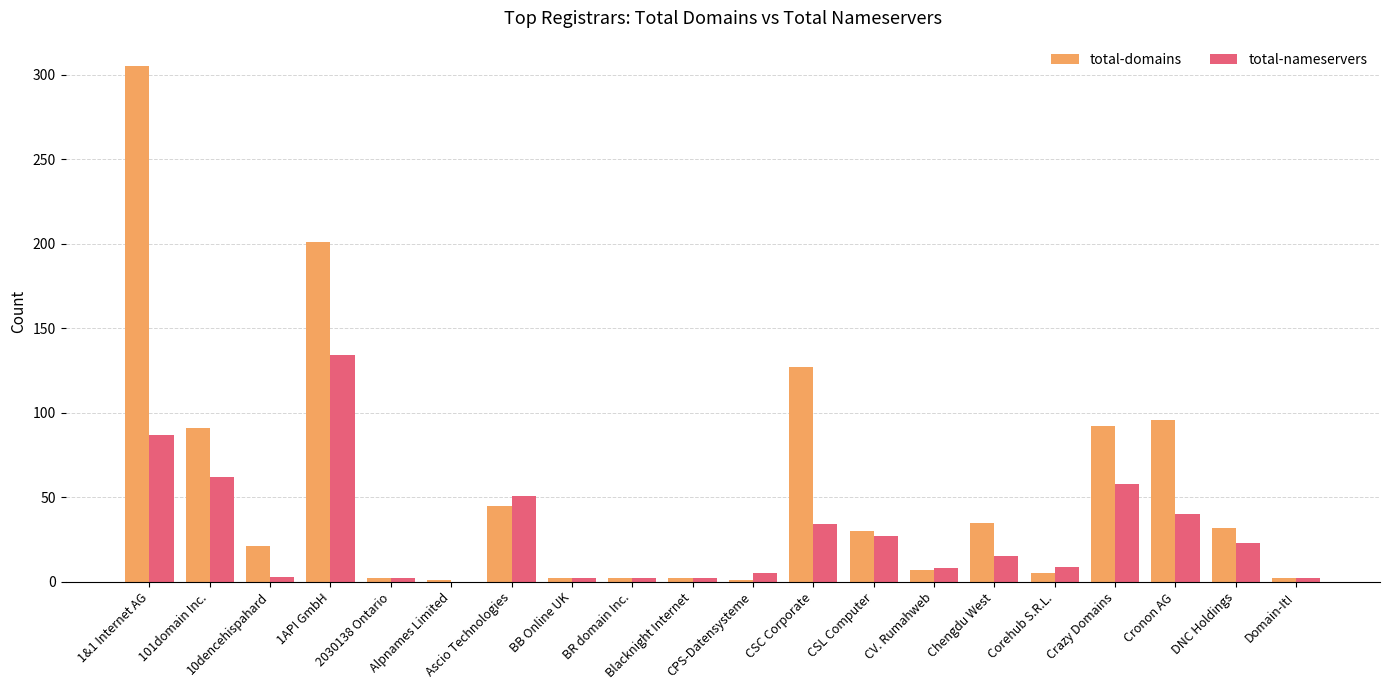

Which series has the largest total across all categories?

total-domains